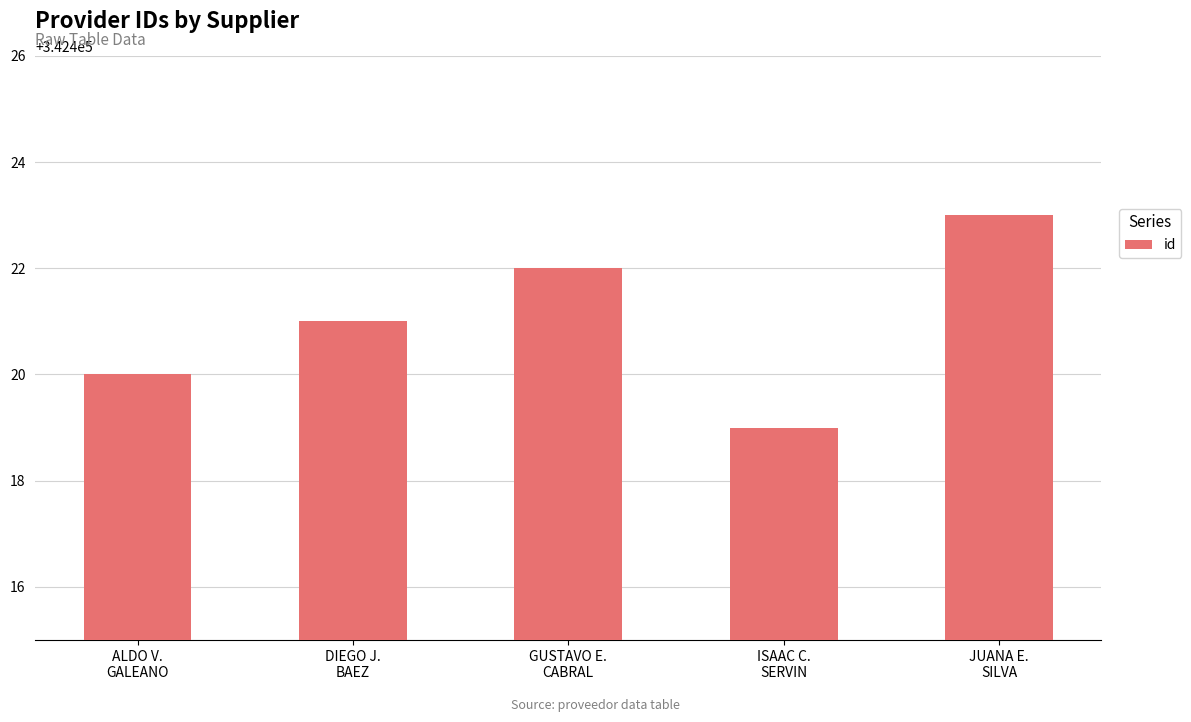

Are the bars grouped side by side (vs. stacked)?

No